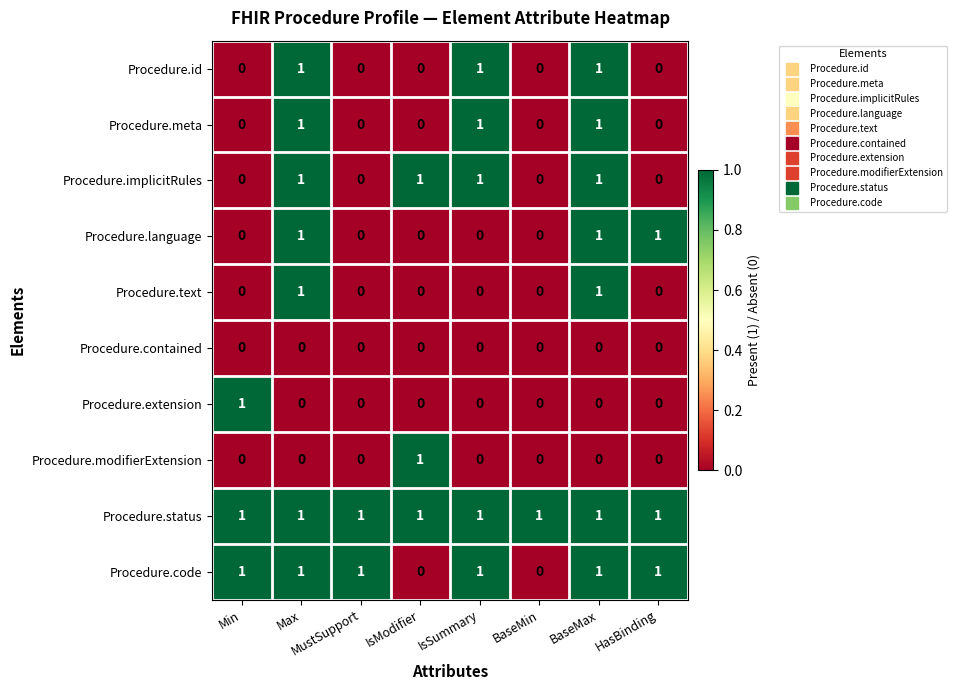

What is the sum of all Procedure.id values?

3